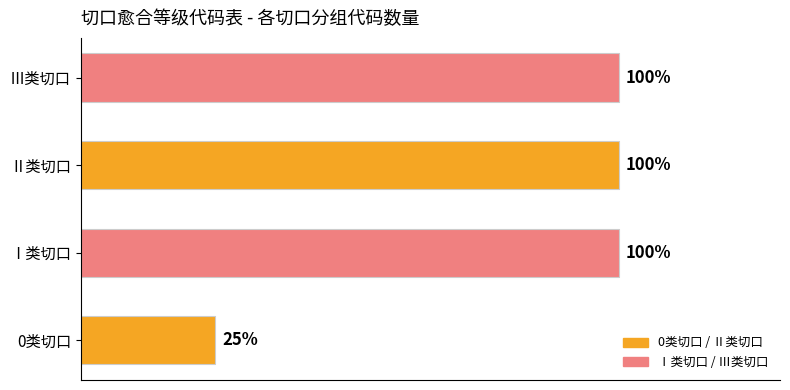

List the labels in order of value, smallest first.

0类切口, Ⅰ类切口, Ⅱ类切口, Ⅲ类切口